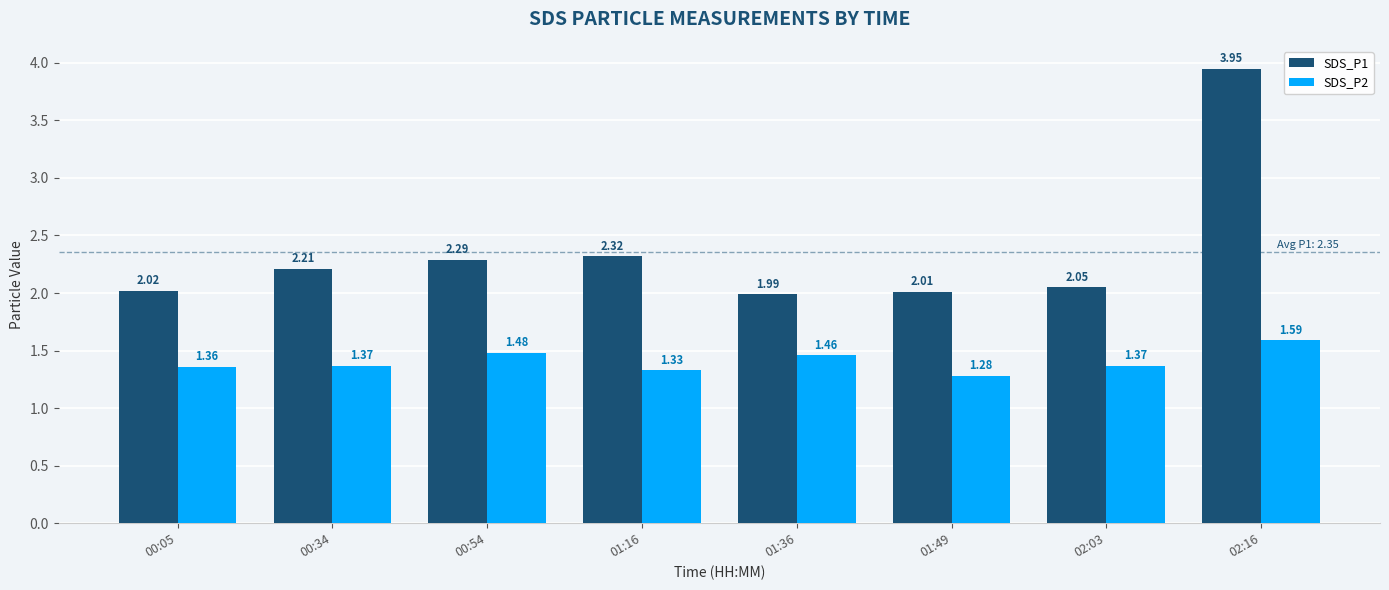

What is the total value across all series at 00:34?

3.6